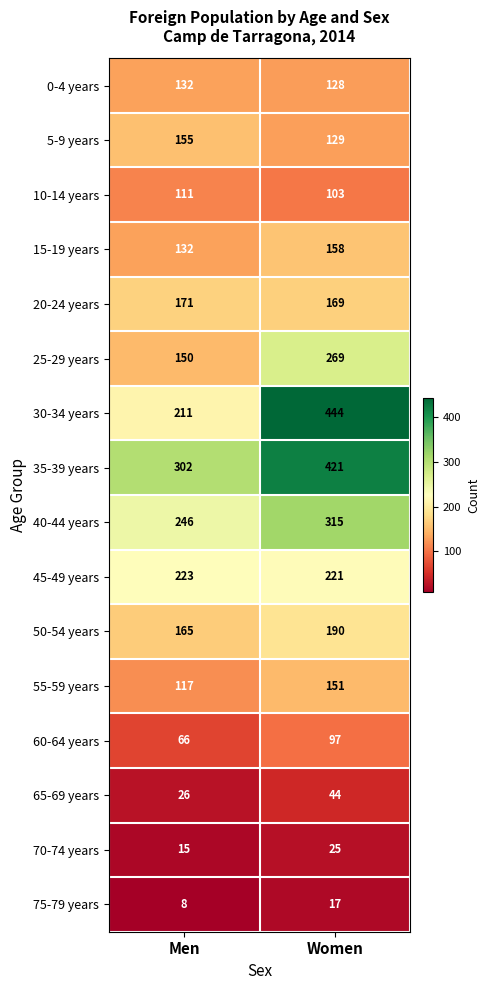

List the labels in order of 20-24 years value, smallest first.

Women, Men